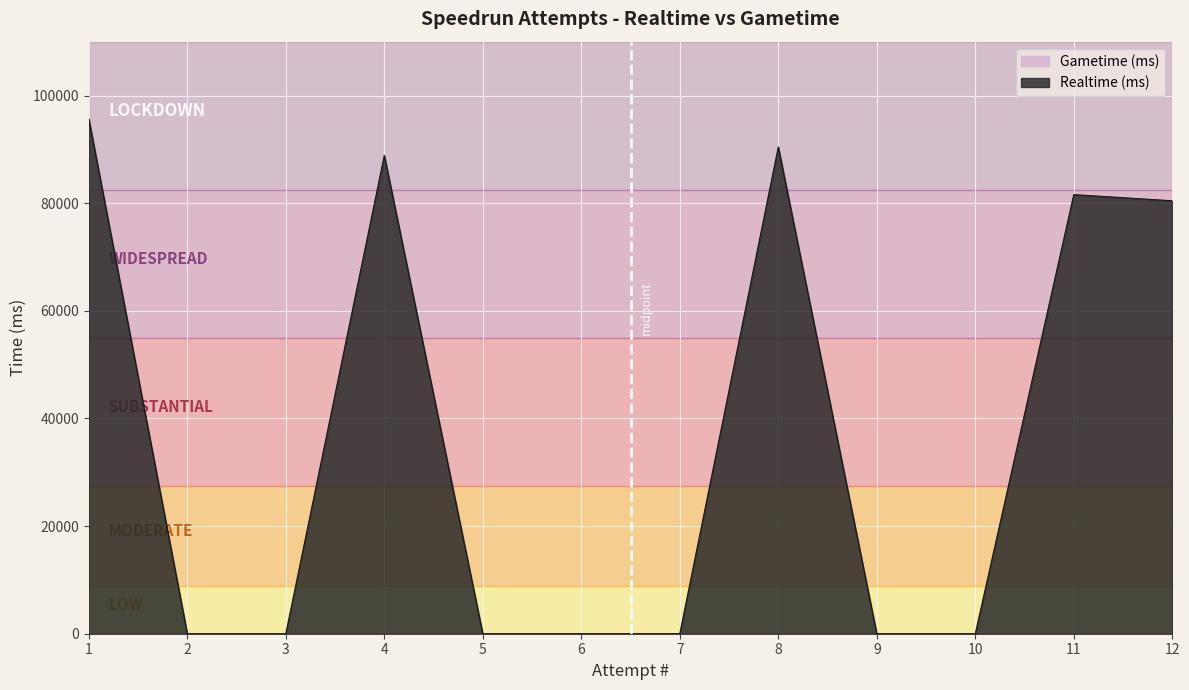

The value at 4 is 88882. True or false?

True